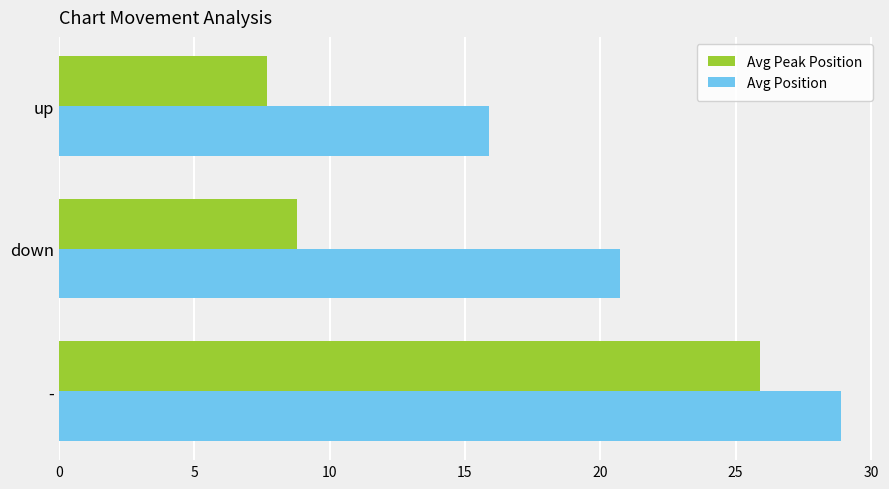

Which series has the largest total across all categories?

Avg Position